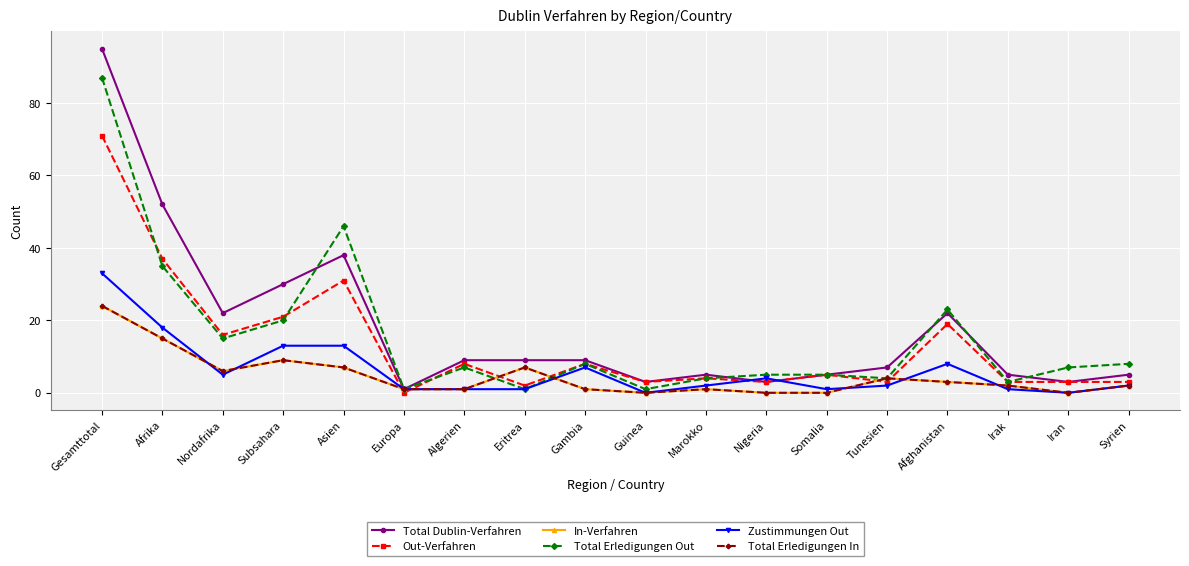

Is this an area chart (filled region under the line)?

No